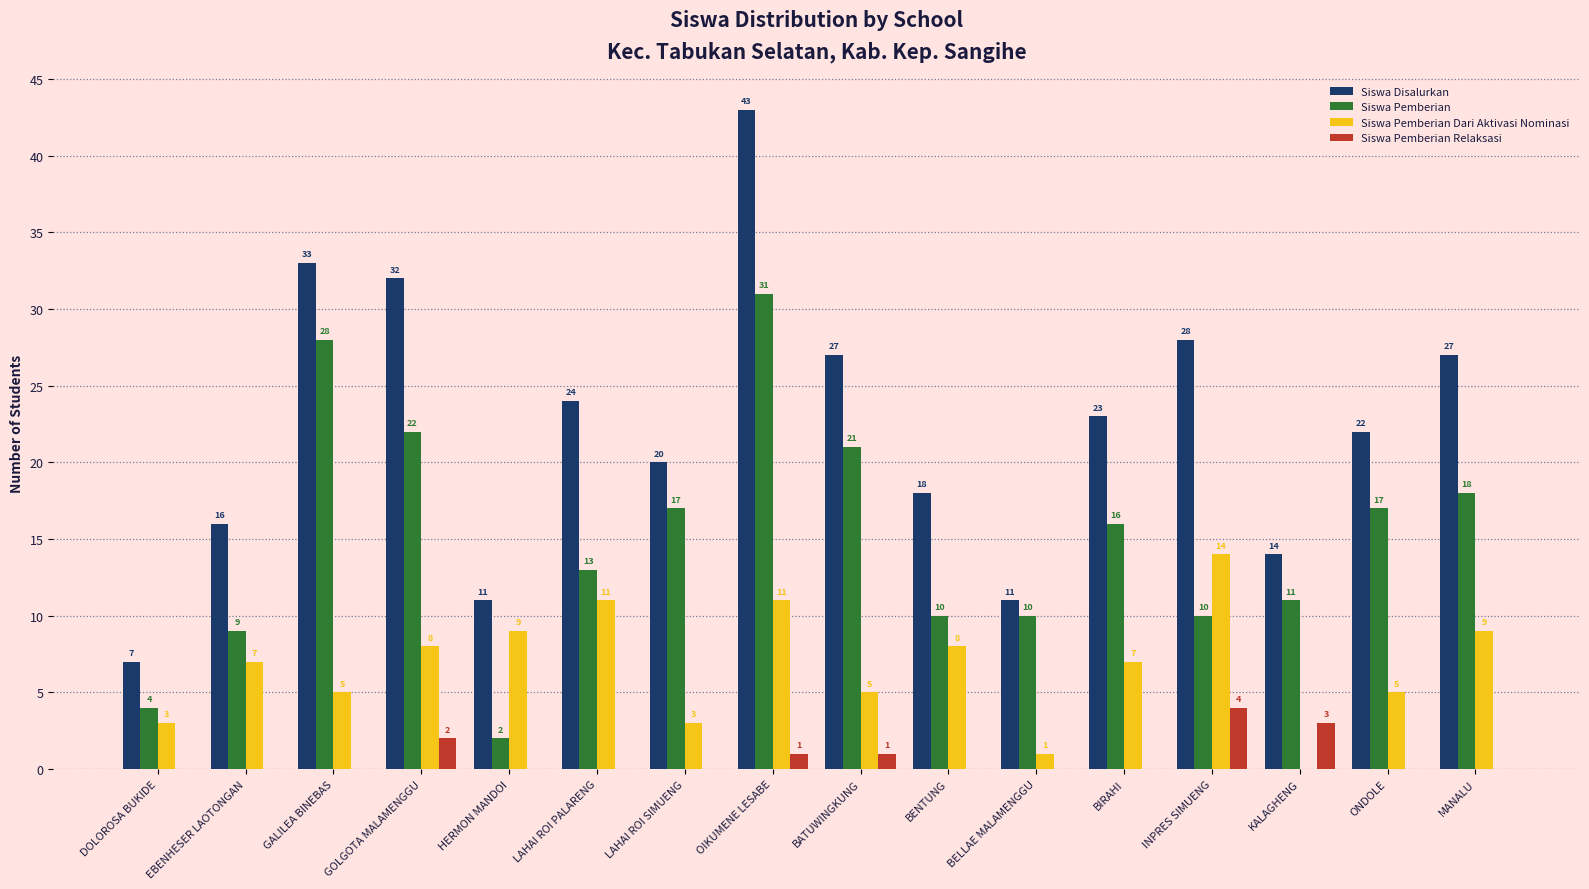

The value of Siswa Pemberian at DOLOROSA BUKIDE is 4. True or false?

True